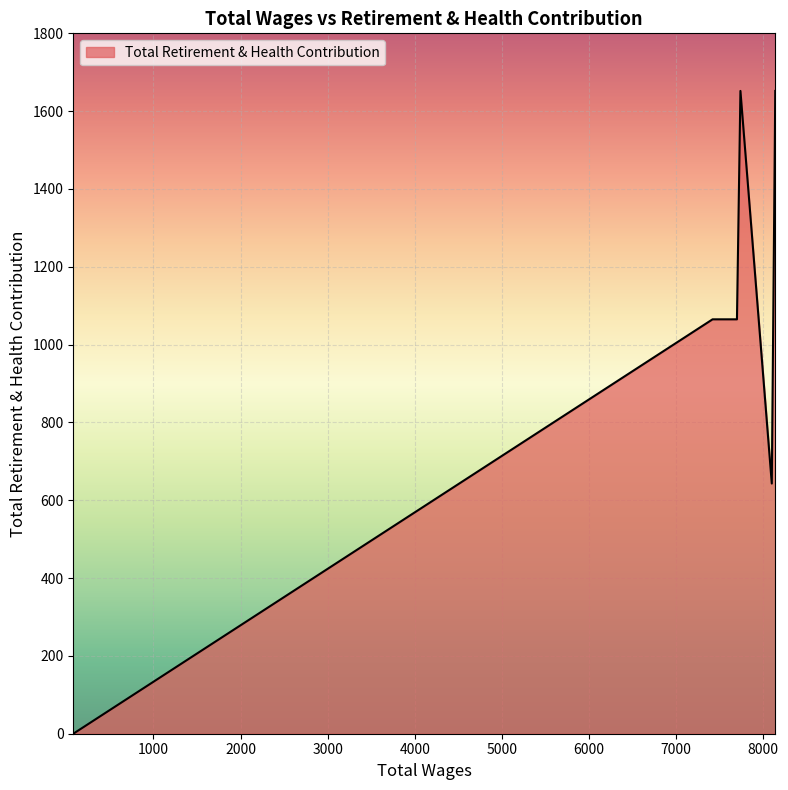

What is the average value?

1013